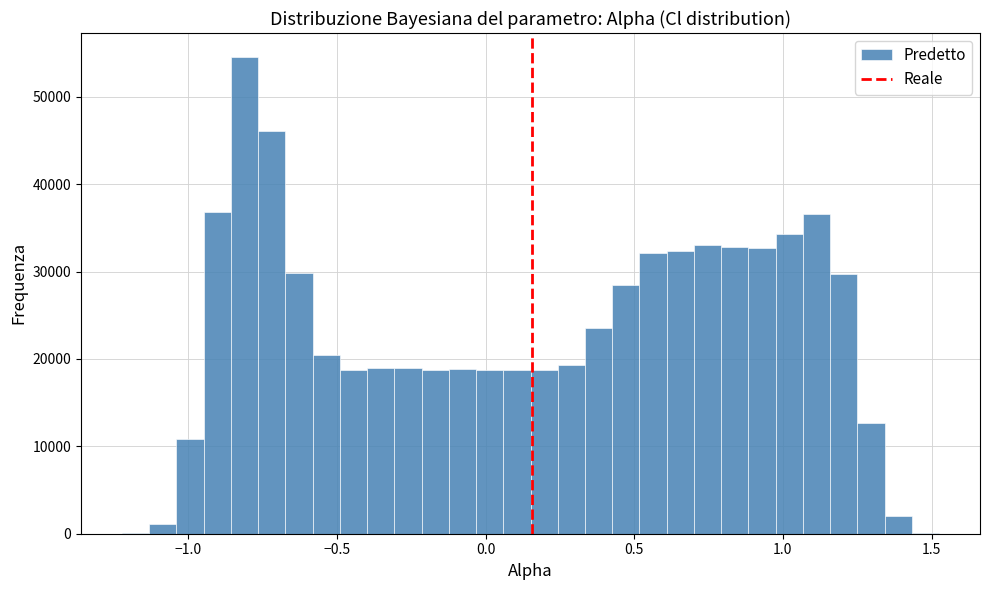

Read against the x-axis, roughly where is the centre of the tallest bar?

-0.80